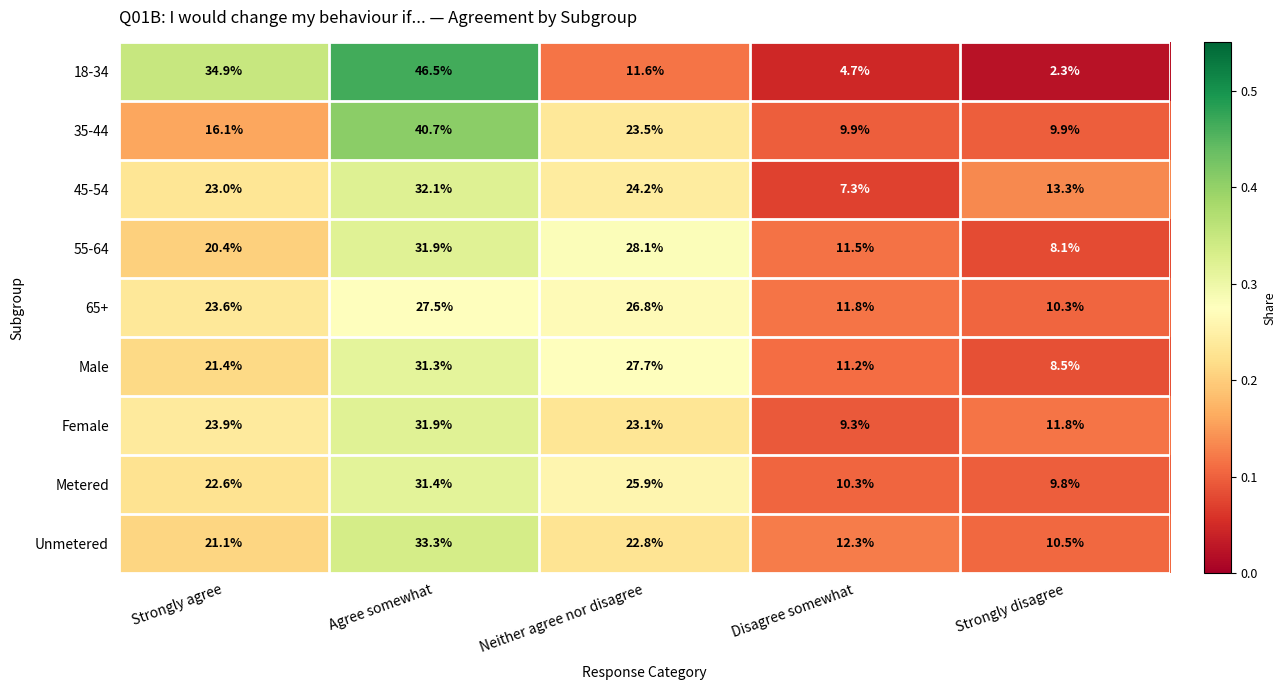

What is the sum of all 45-54 values?

99.9